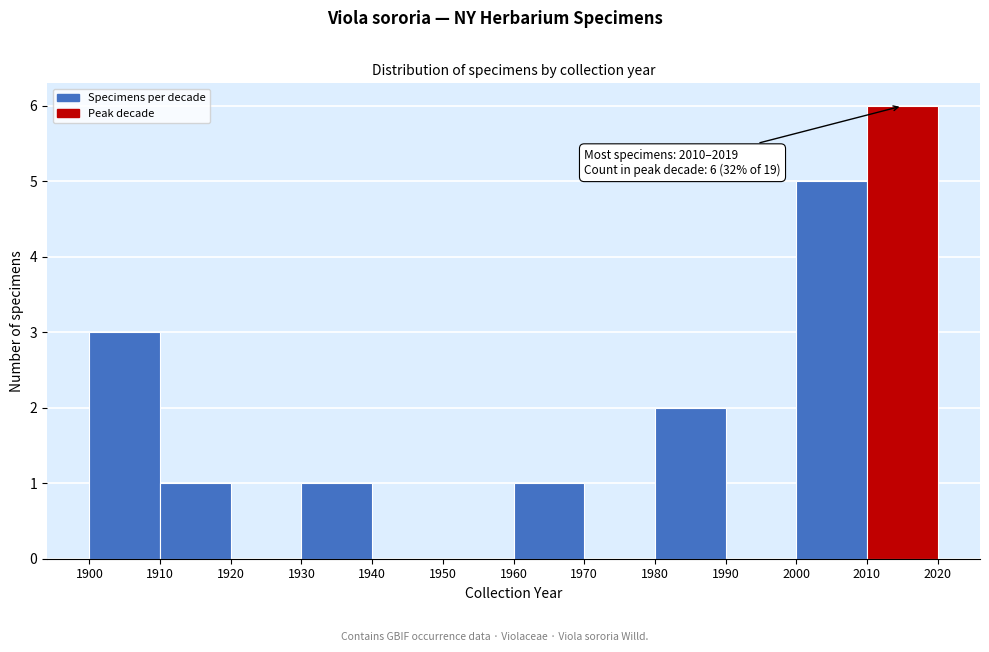

Over which range of the x-axis is the bar tallest?

2010 to 2020